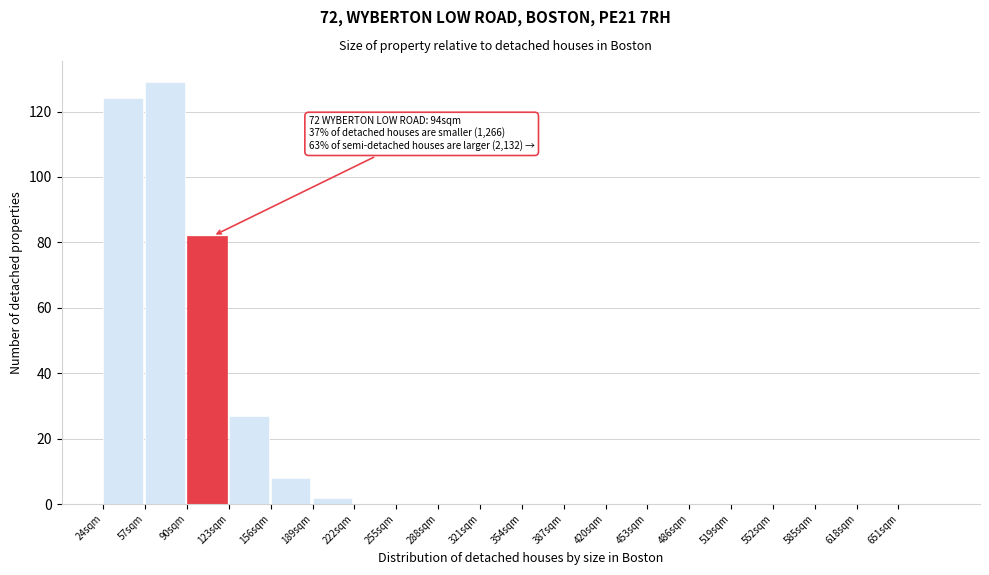

Which range on the x-axis has the tallest bar?

57 to 90